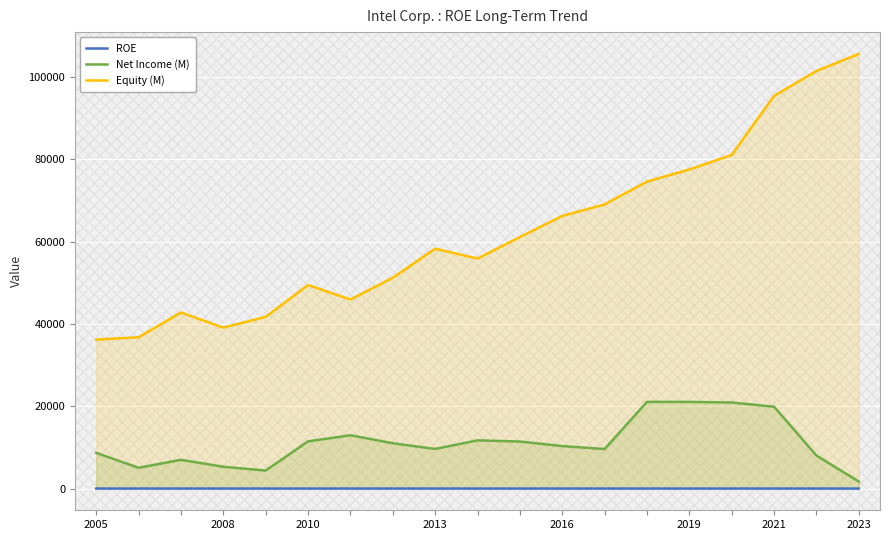

Does the chart display data point markers on the line(s)?

No